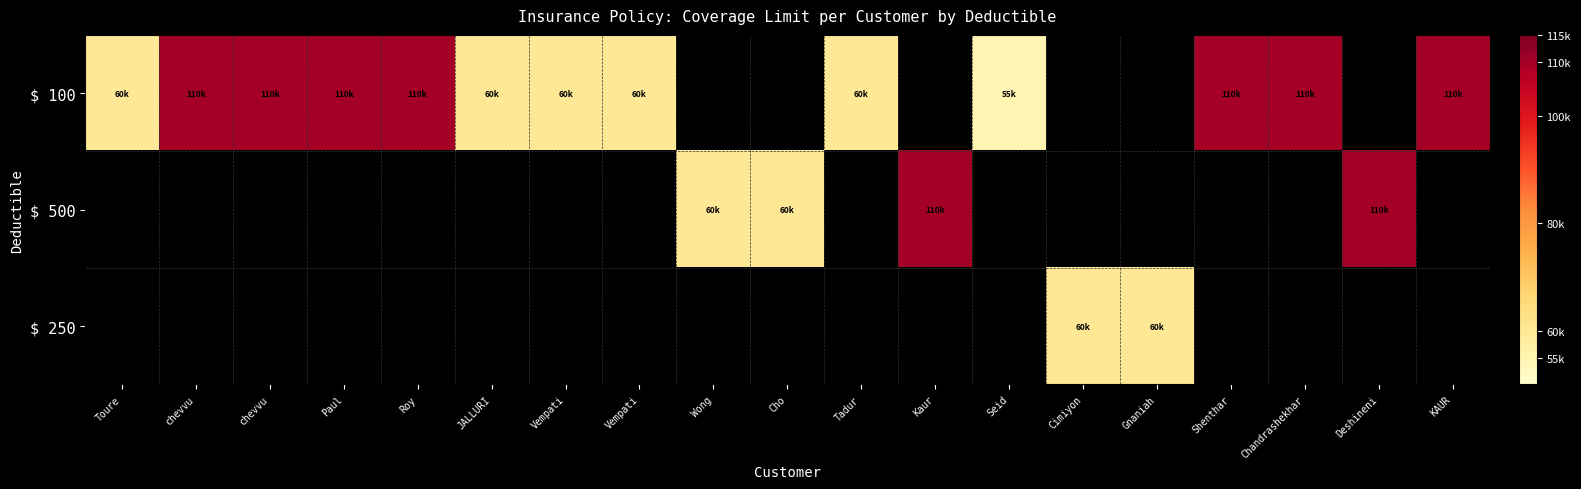

Reading left to right, list all the values displayed in this chart.

$ 100: Toure=60000	chevvu=110000	chevvu=110000	Paul=110000	Roy=110000	JALLURI=60000	Vempati=60000	Vempati=60000	Wong=0	Cho=0	Tadur=60000	Kaur=0	Seid=55000	Cimiyon=0	Gnaniah=0	Shenthar=110000	Chandrashekhar=110000	Deshineni=0	KAUR=110000
$ 500: Toure=0	chevvu=0	chevvu=0	Paul=0	Roy=0	JALLURI=0	Vempati=0	Vempati=0	Wong=60000	Cho=60000	Tadur=0	Kaur=110000	Seid=0	Cimiyon=0	Gnaniah=0	Shenthar=0	Chandrashekhar=0	Deshineni=110000	KAUR=0
$ 250: Toure=0	chevvu=0	chevvu=0	Paul=0	Roy=0	JALLURI=0	Vempati=0	Vempati=0	Wong=0	Cho=0	Tadur=0	Kaur=0	Seid=0	Cimiyon=60000	Gnaniah=60000	Shenthar=0	Chandrashekhar=0	Deshineni=0	KAUR=0